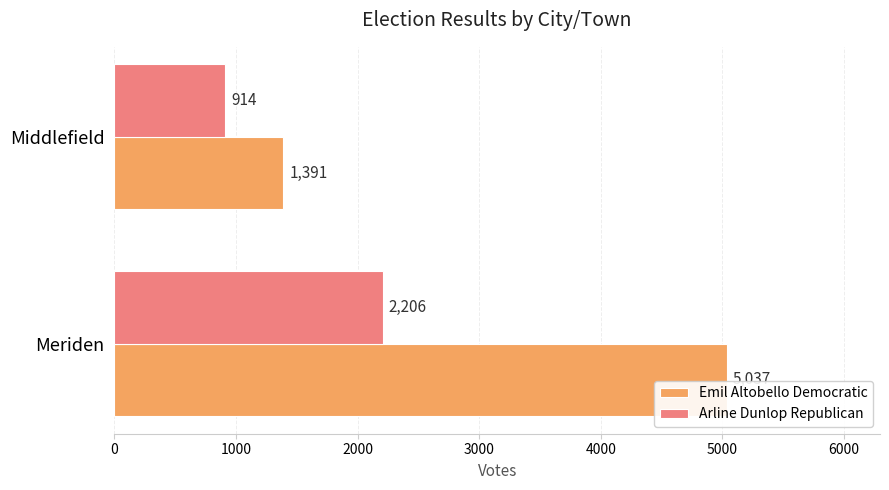

Rank the series by their maximum value, from highest to lowest.

Emil Altobello Democratic, Arline Dunlop Republican